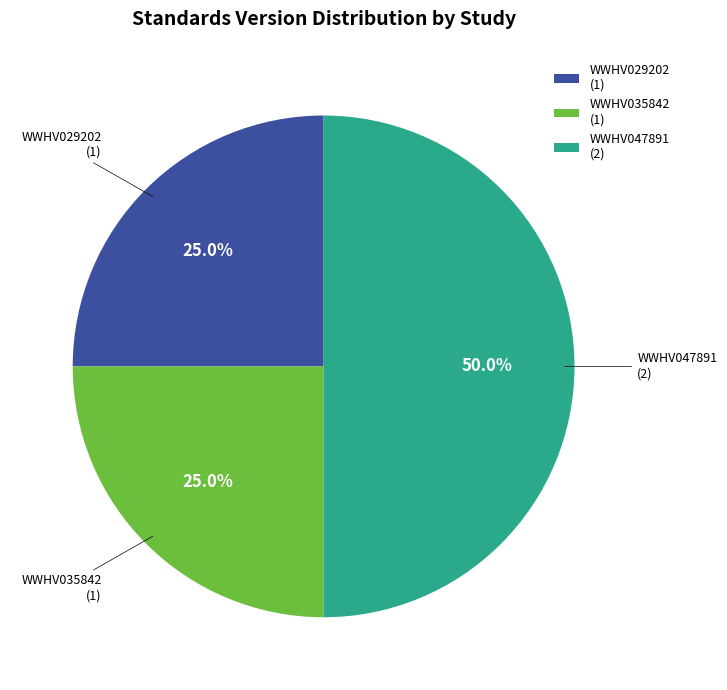

What is the total percentage of WWHV047891 and WWHV029202?

75.0%